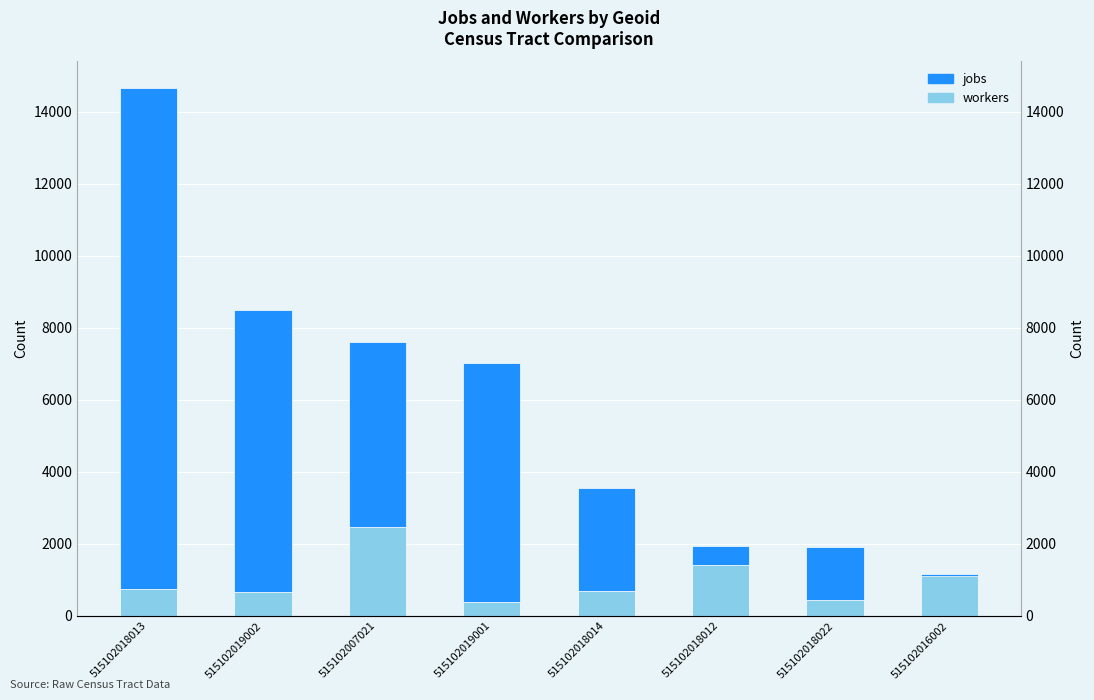

Are the bars horizontal?

No